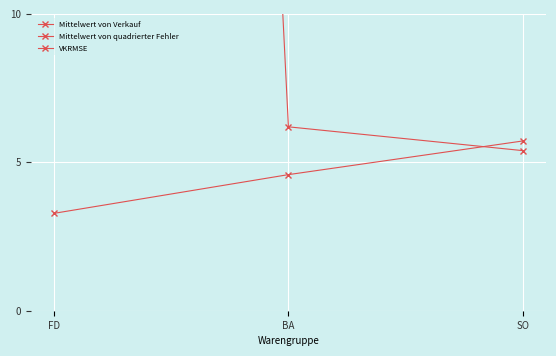

What position from the left is SO?

3